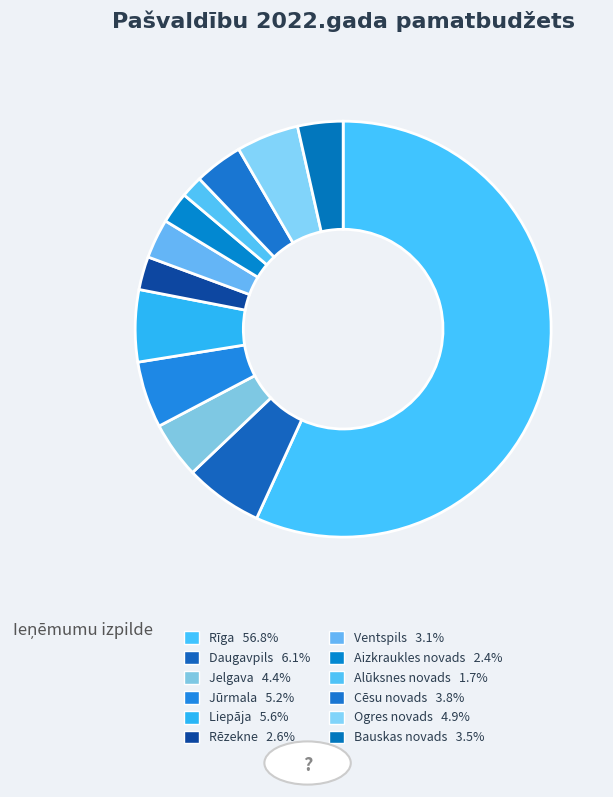

Is it true that Daugavpils is 1% of the pie?

False